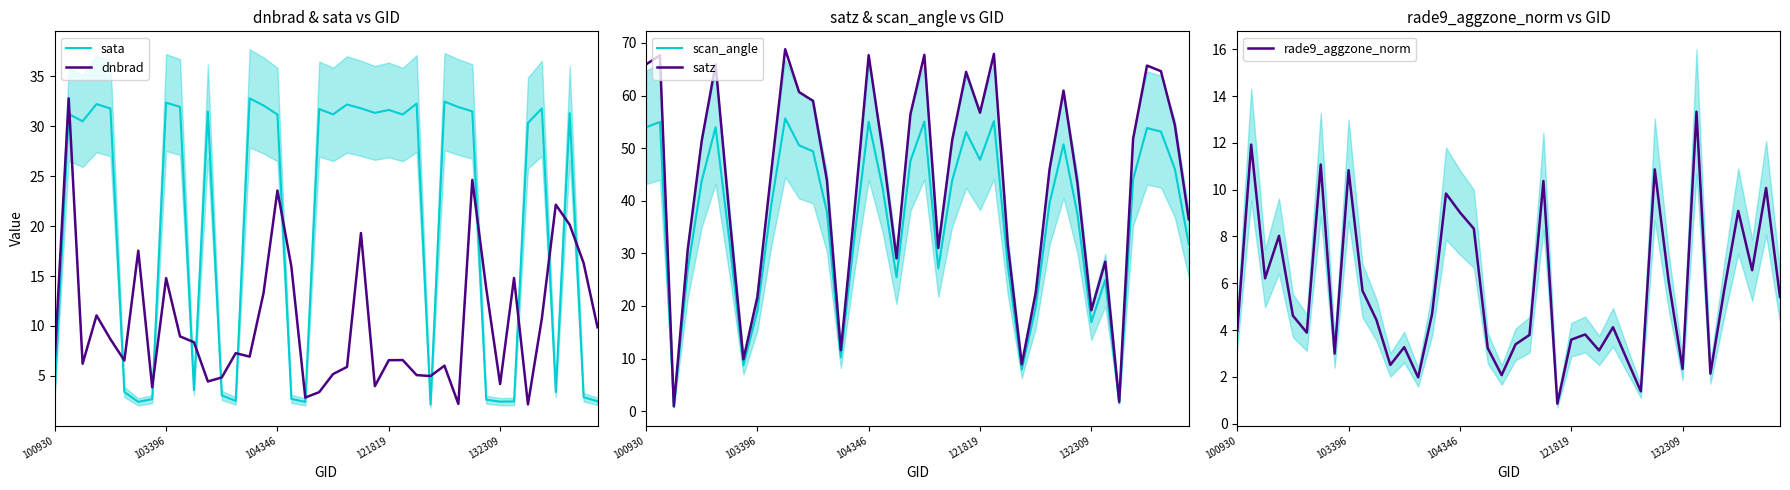

Is this an area chart (filled region under the line)?

No